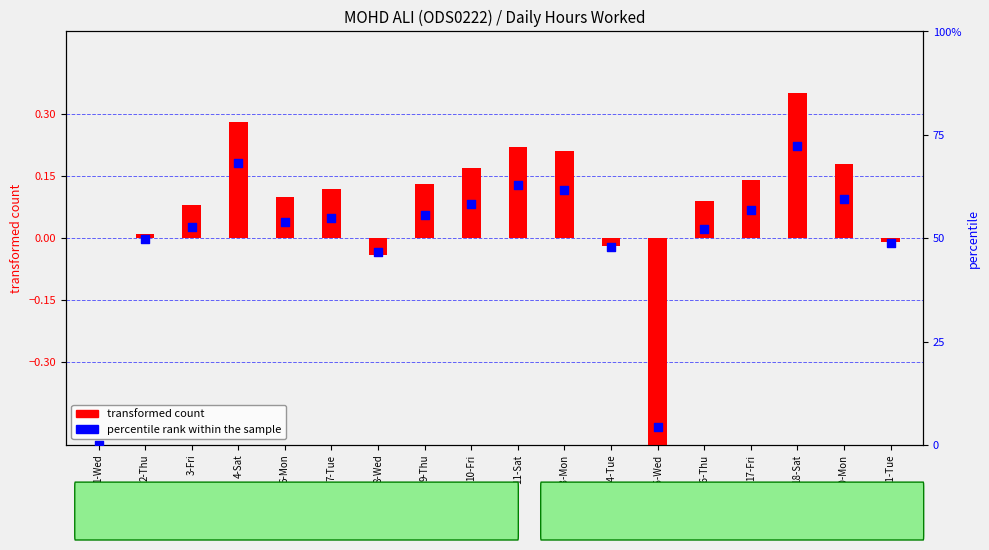

Which series has the largest Y range (max minus min)?

percentile rank within the sample